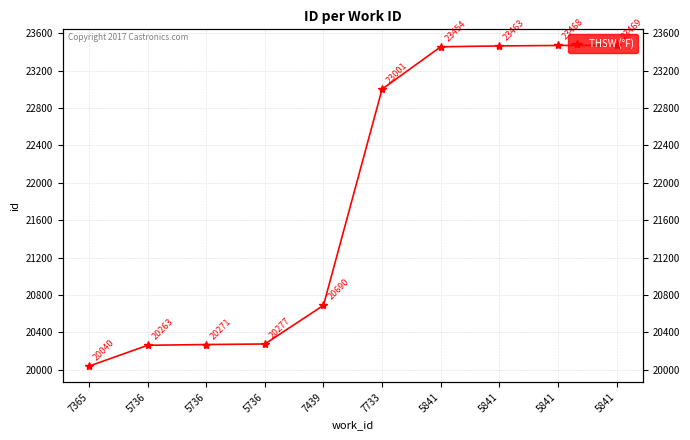

True or false: the data has more than 1 interior local peaks.

False